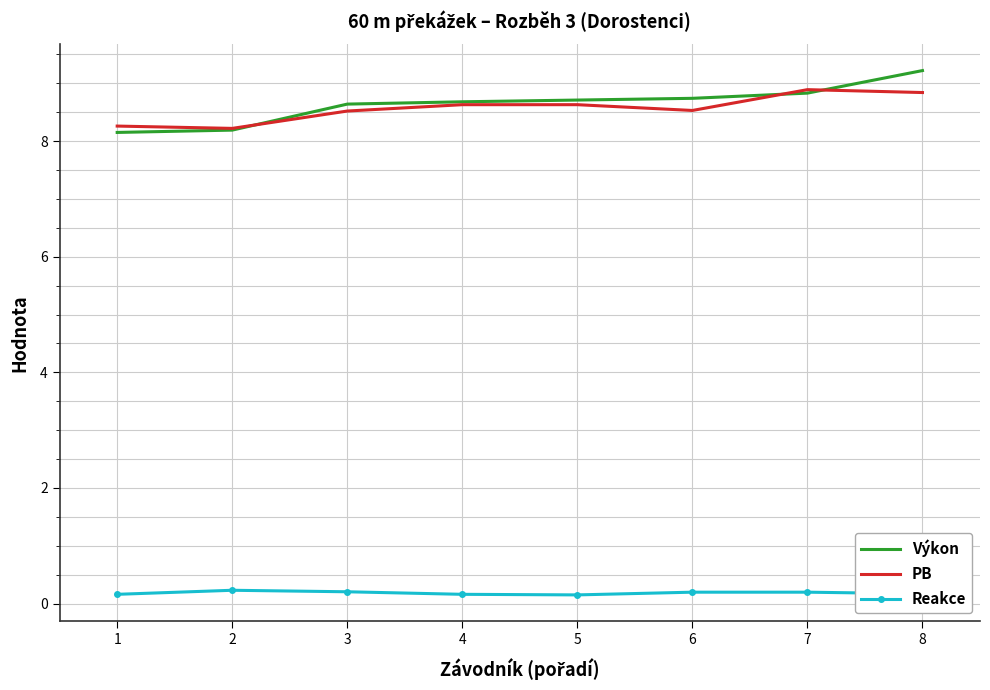

Is the value of Výkon at 5 greater than the value of Reakce at 7?

Yes